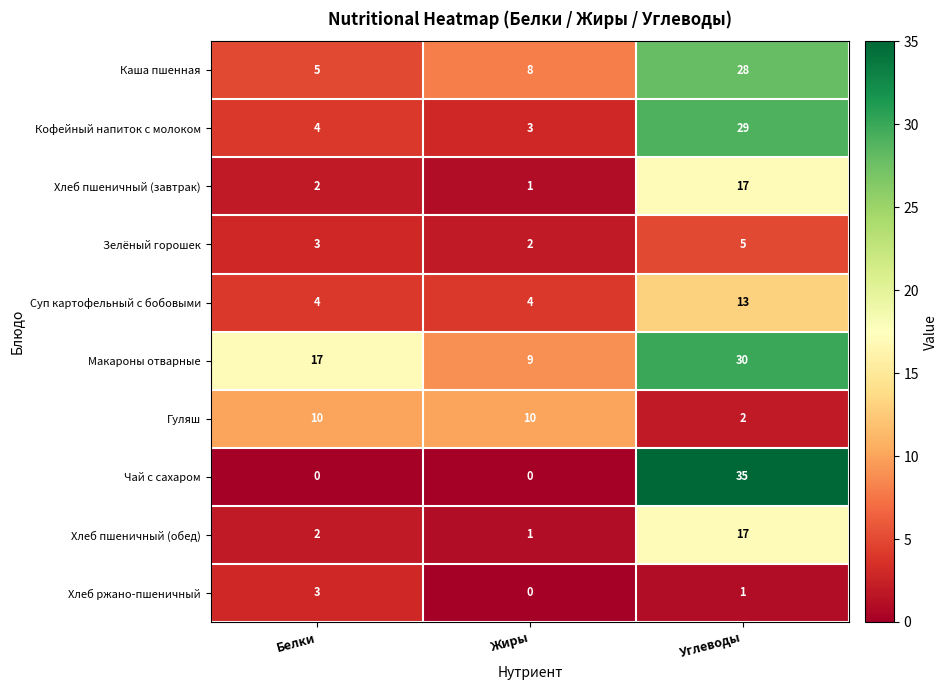

Reading left to right, extract all data points from this chart.

Каша пшенная: Белки=5	Жиры=8	Углеводы=28
Кофейный напиток с молоком: Белки=4	Жиры=3	Углеводы=29
Хлеб пшеничный (завтрак): Белки=2	Жиры=1	Углеводы=17
Зелёный горошек: Белки=3	Жиры=2	Углеводы=5
Суп картофельный с бобовыми: Белки=4	Жиры=4	Углеводы=13
Макароны отварные: Белки=17	Жиры=9	Углеводы=30
Гуляш: Белки=10	Жиры=10	Углеводы=2
Чай с сахаром: Белки=0	Жиры=0	Углеводы=35
Хлеб пшеничный (обед): Белки=2	Жиры=1	Углеводы=17
Хлеб ржано-пшеничный: Белки=3	Жиры=0	Углеводы=1